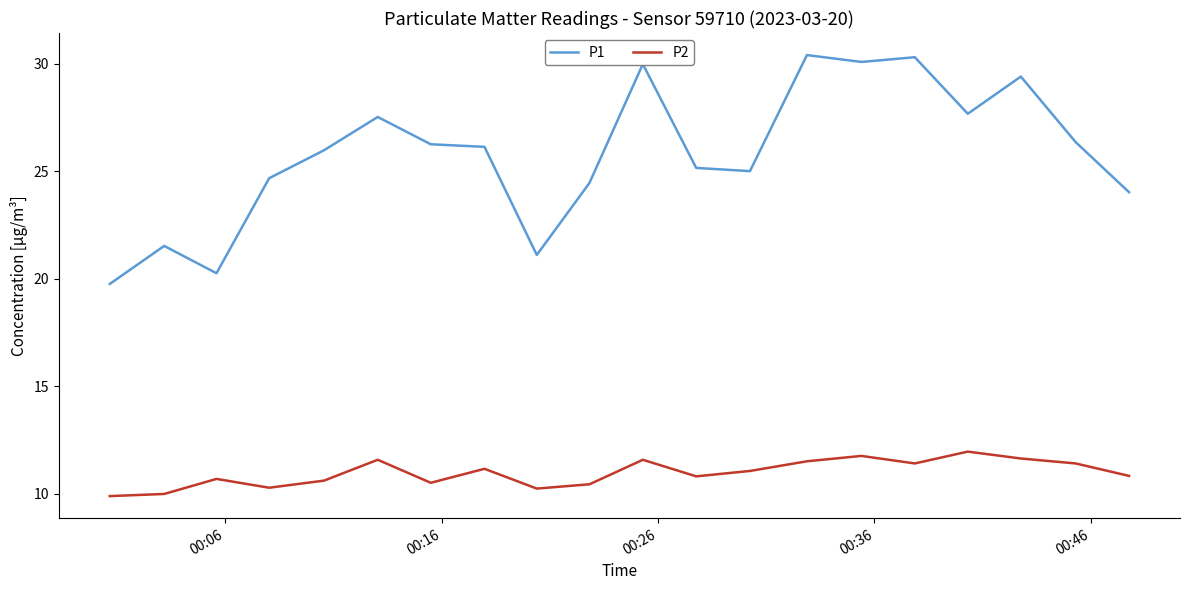

Which series has the largest total across all categories?

P1